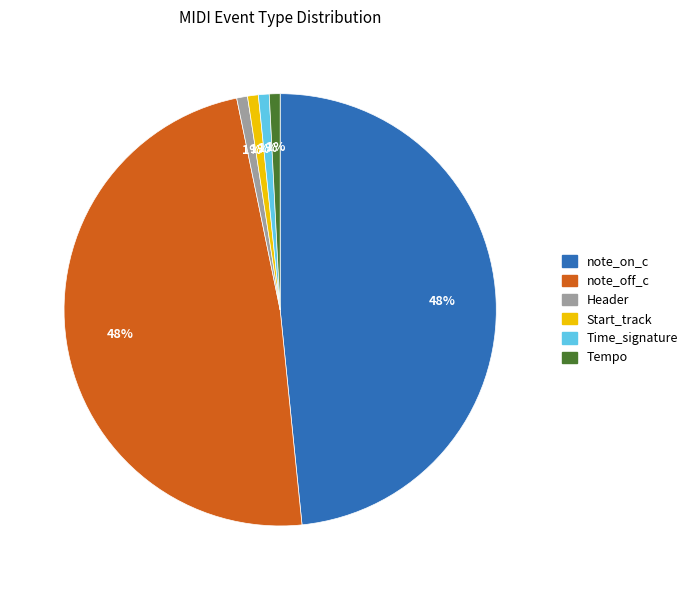

Is it true that Header is 1% of the pie?

True